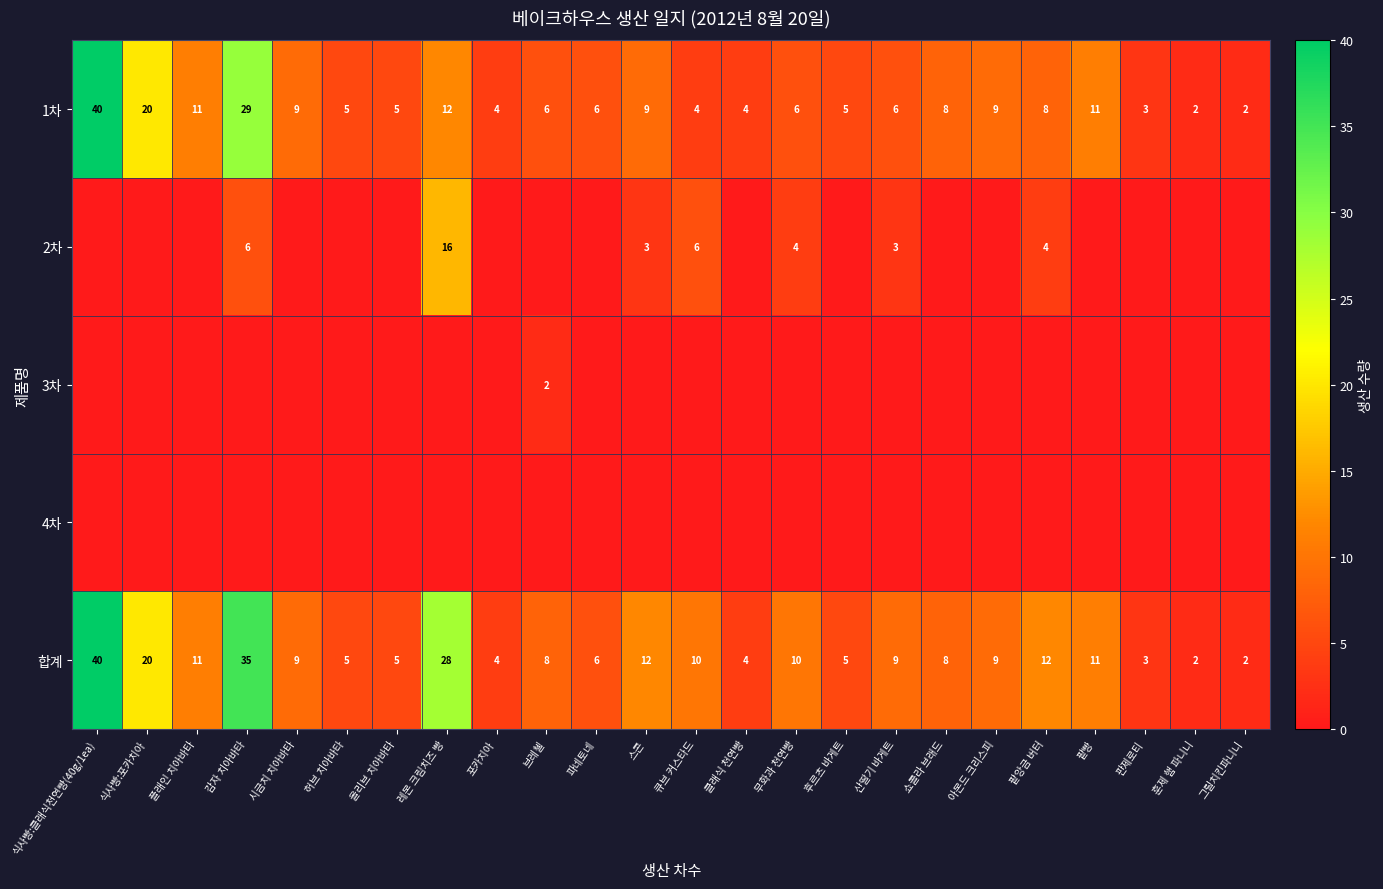

At which category does the chart reach its peak across all series?

식사빵:클래식천연빵(40g/1ea)